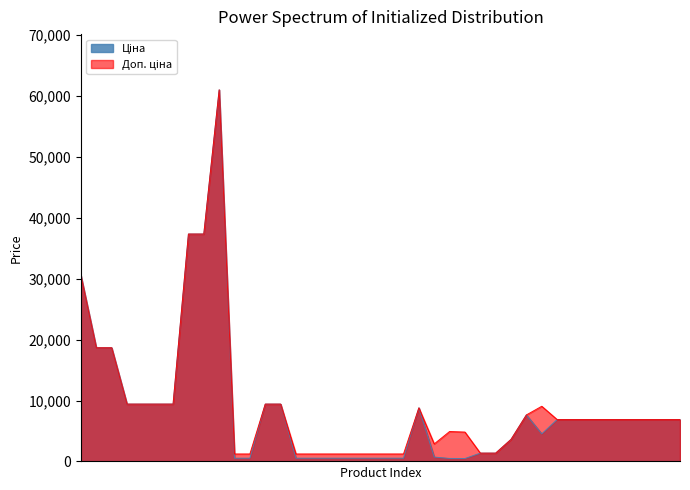

What is the label of the 32nd point from the left?

24222037